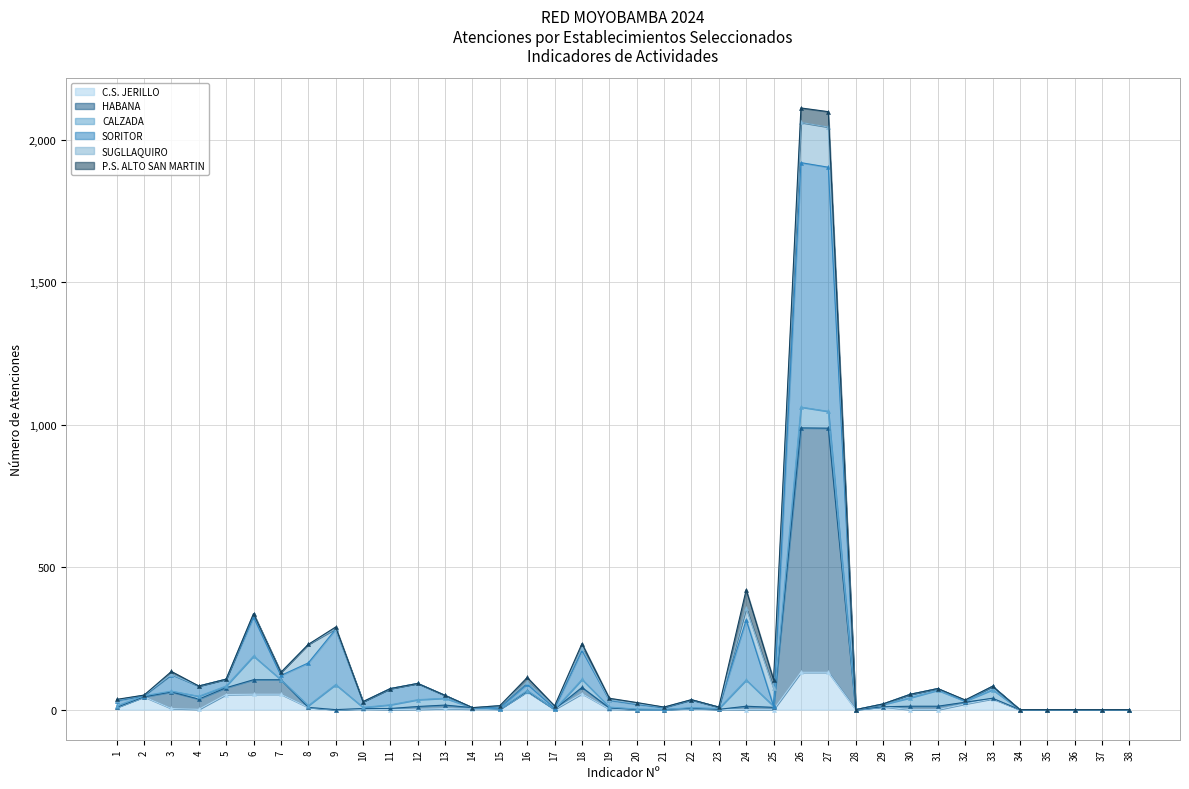

What is the highest value of the C.S. JERILLO series?

131